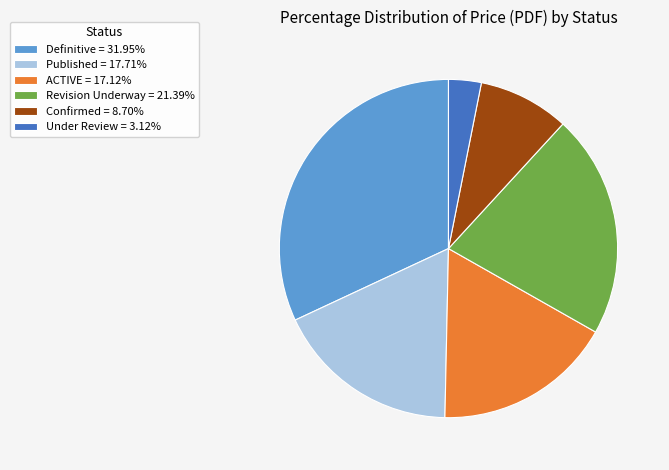

Approximately how many times larger is the value at Revision Underway = 21.39% compared to Definitive = 31.95%?

0.7